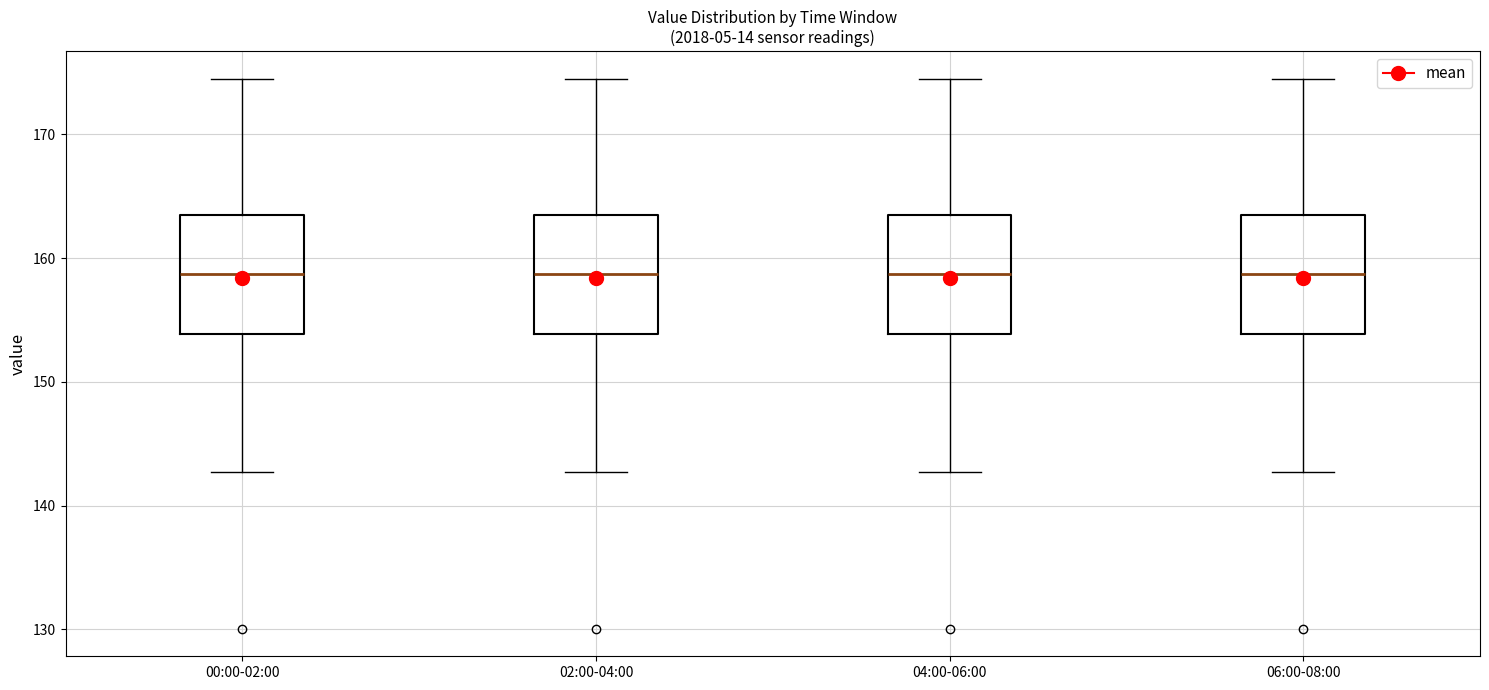

Where does the lower whisker of the box for 00:00-02:00 end on the y-axis? The values are not printed on the chart, so give them approximately, as read against the axis.

143